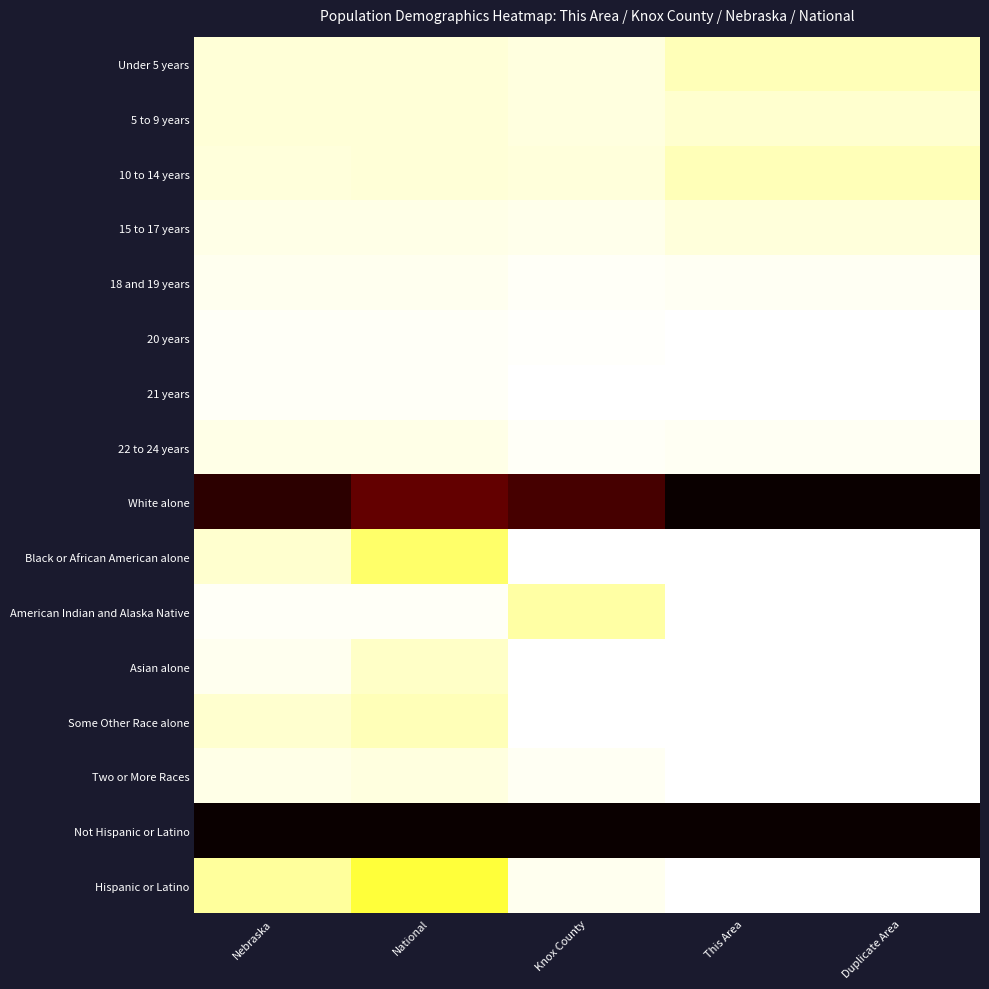

What is the maximum value shown in the chart?

1.0